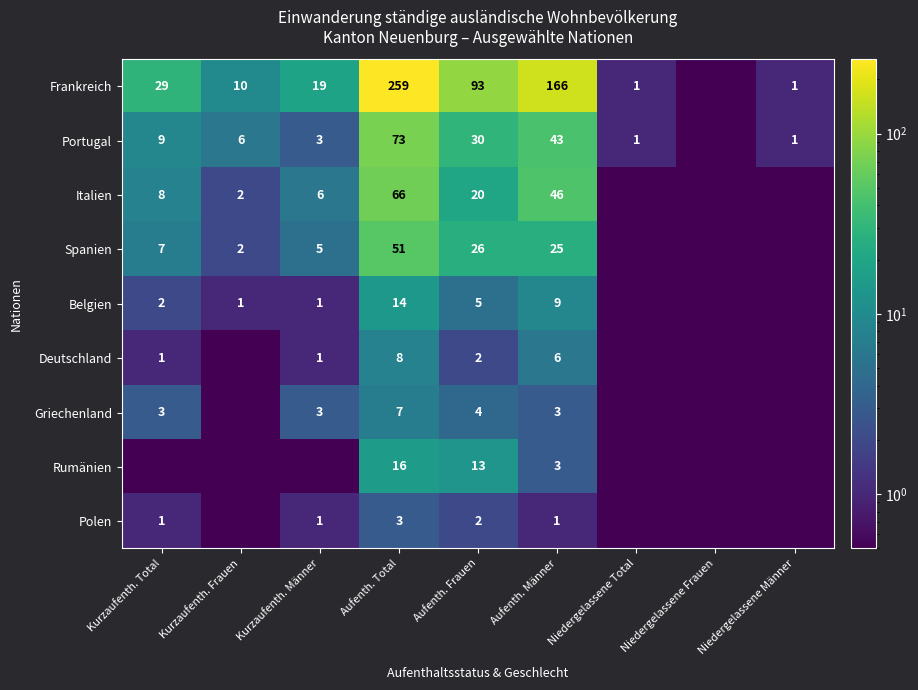

What is the spread (max minus min) of values at Aufenth. Männer?

165.0